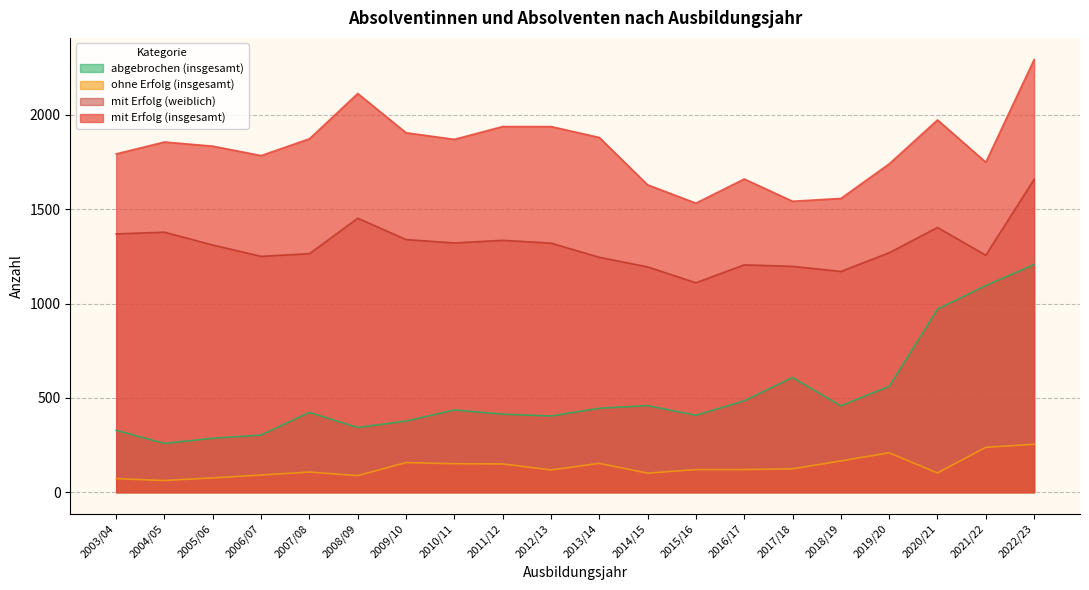

What is the average value of the mit Erfolg (weiblich) series?

1302